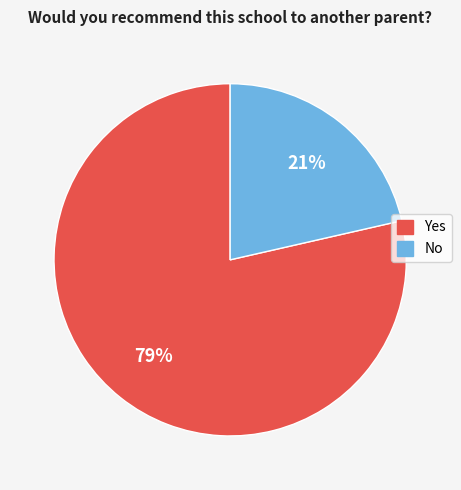

To the nearest percent, what is the average slice percentage?

50%